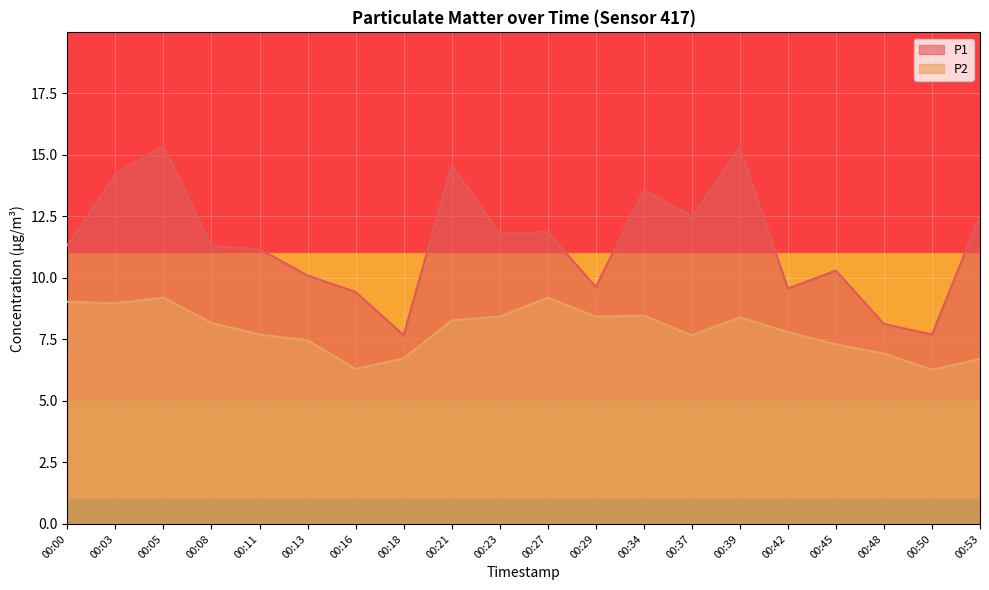

What is the value of the P2 point at the 17th from the left?

7.3